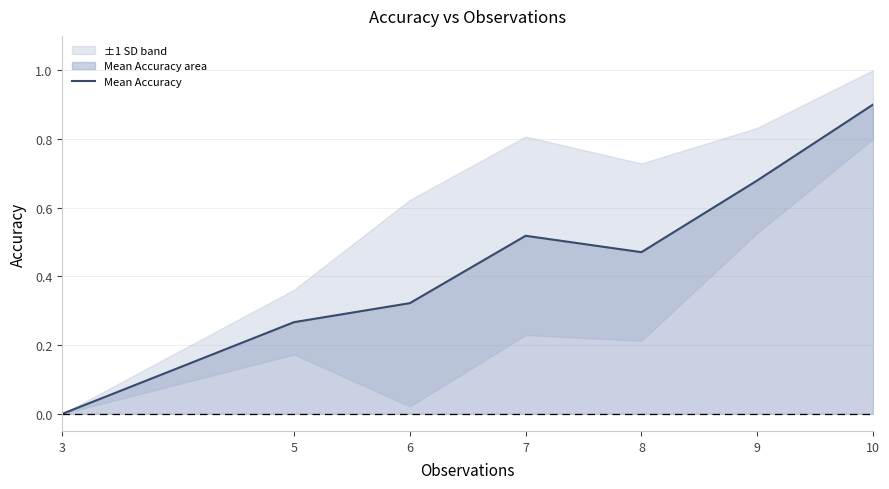

What is the value of the 6th point from the left?

0.7